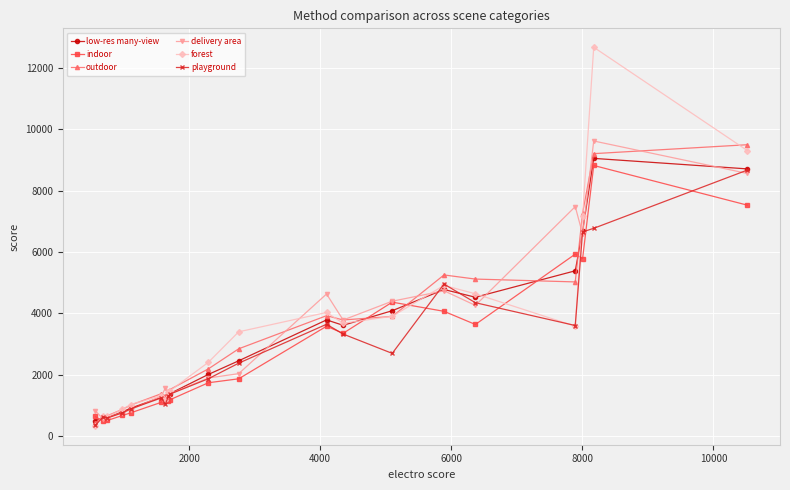

Does the chart display data point markers on the line(s)?

Yes